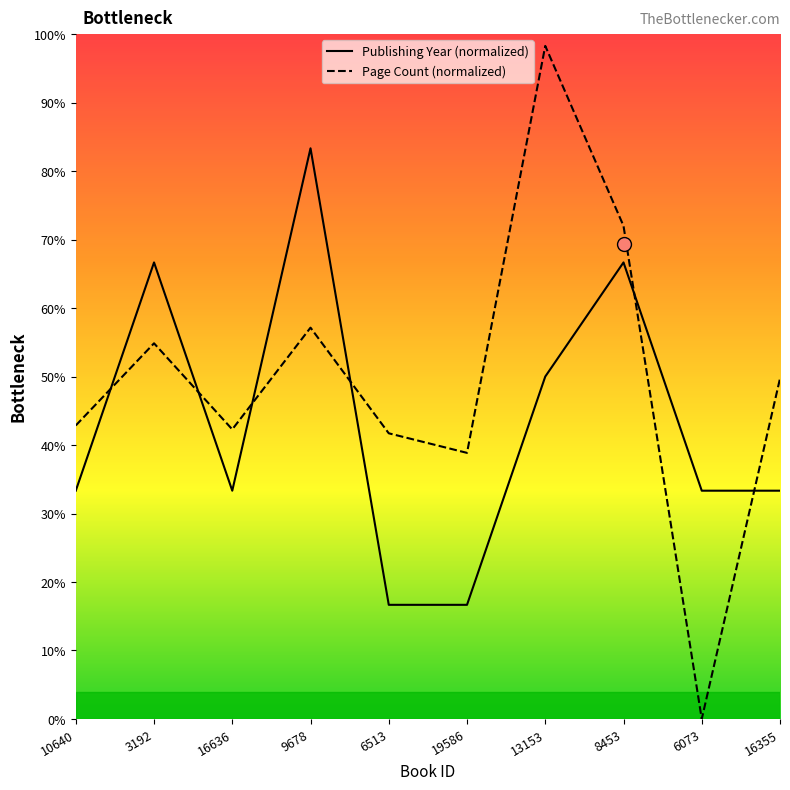

Where is the first local minimum for pageCount?

16636